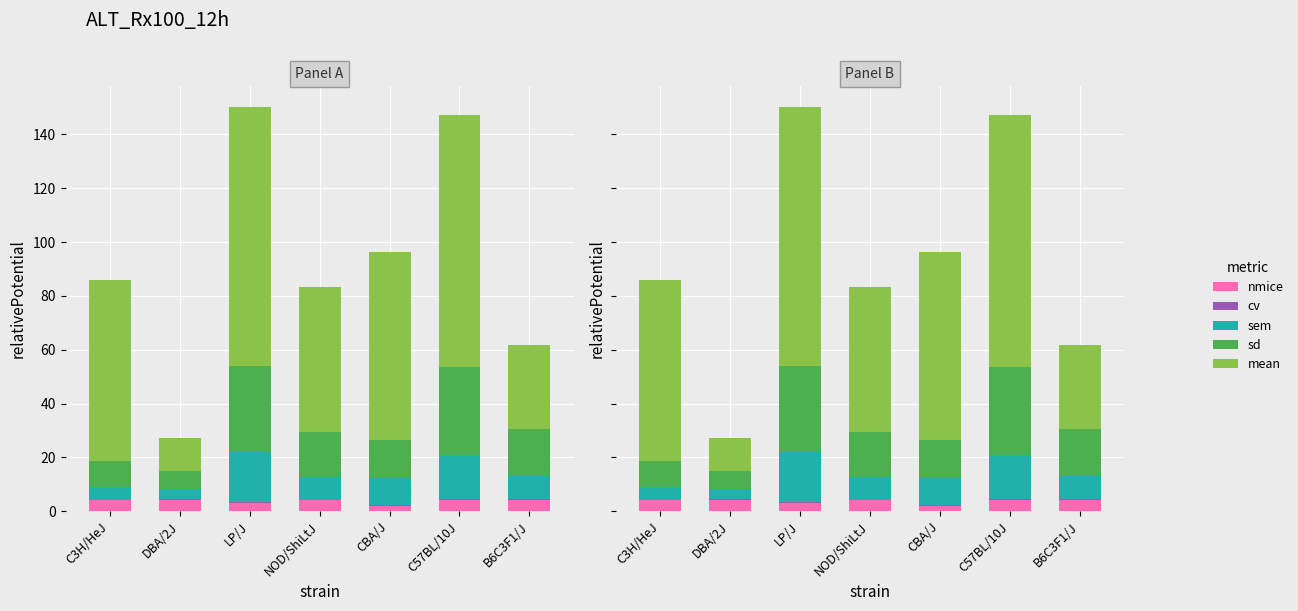

How many data points in nmice are less than 4?

2